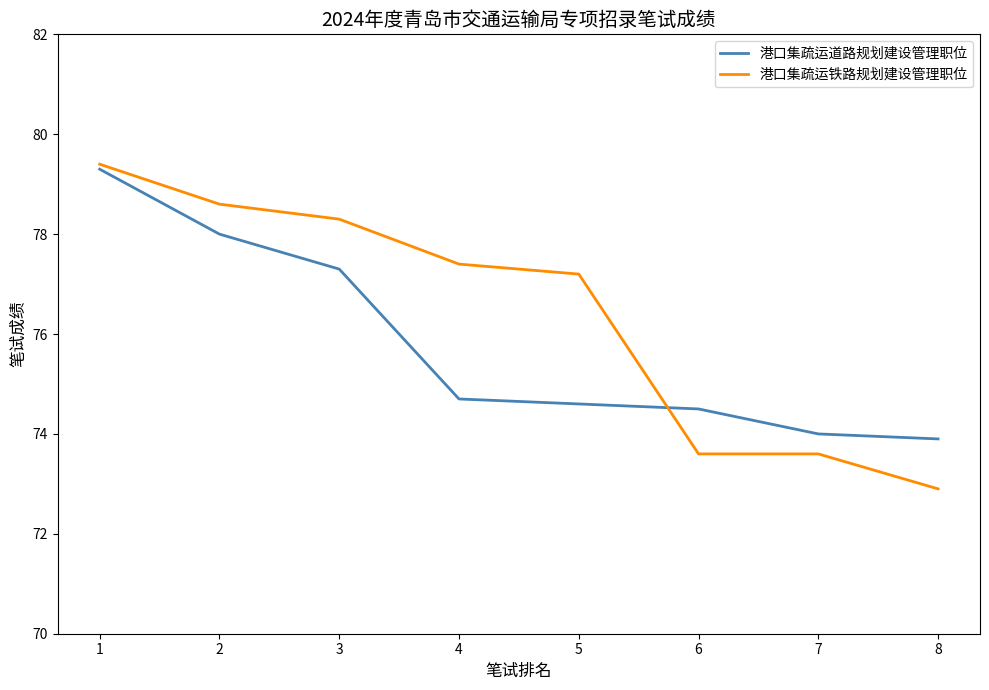

What is the lowest value of the 港口集疏运道路规划建设管理职位 series?

73.9